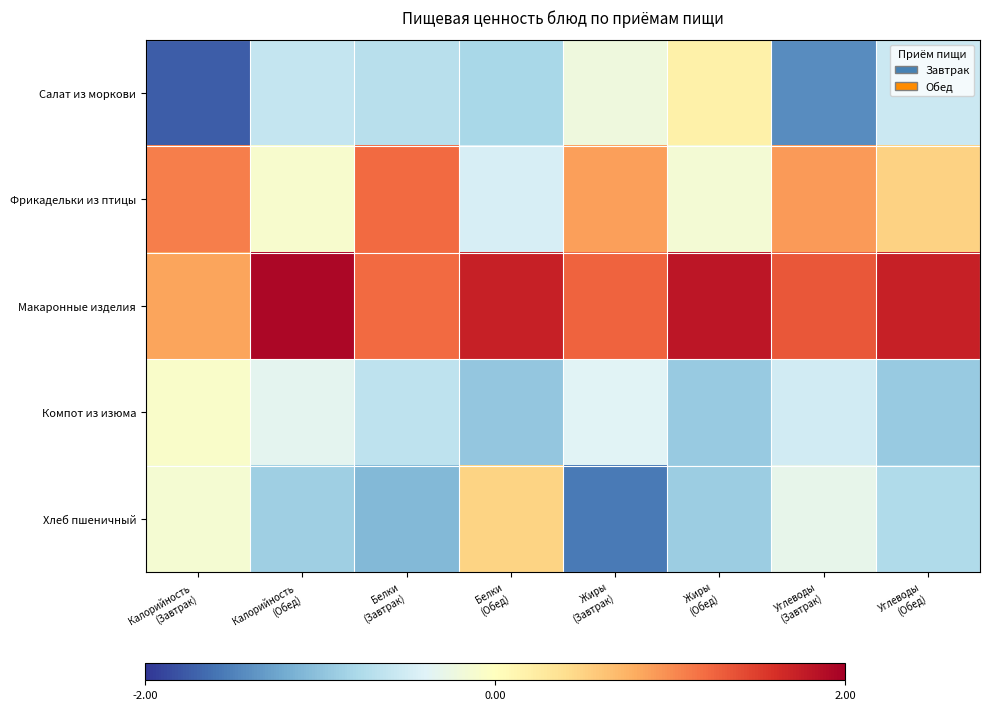

Reading right to left, what are all the values shown in this chart?

Салат из моркови: Углеводы
(Обед)=-0.6	Углеводы
(Завтрак)=-1.4	Жиры
(Обед)=0.2	Жиры
(Завтрак)=-0.2	Белки
(Обед)=-0.8	Белки
(Завтрак)=-0.7	Калорийность
(Обед)=-0.6	Калорийность
(Завтрак)=-1.7
Фрикадельки из птицы: Углеводы
(Обед)=0.5	Углеводы
(Завтрак)=0.9	Жиры
(Обед)=-0.2	Жиры
(Завтрак)=0.9	Белки
(Обед)=-0.5	Белки
(Завтрак)=1.2	Калорийность
(Обед)=-0.1	Калорийность
(Завтрак)=1.1
Макаронные изделия: Углеводы
(Обед)=1.7	Углеводы
(Завтрак)=1.3	Жиры
(Обед)=1.8	Жиры
(Завтрак)=1.3	Белки
(Обед)=1.7	Белки
(Завтрак)=1.2	Калорийность
(Обед)=1.9	Калорийность
(Завтрак)=0.9
Компот из изюма: Углеводы
(Обед)=-0.9	Углеводы
(Завтрак)=-0.5	Жиры
(Обед)=-0.9	Жиры
(Завтрак)=-0.4	Белки
(Обед)=-1.0	Белки
(Завтрак)=-0.6	Калорийность
(Обед)=-0.3	Калорийность
(Завтрак)=-0.1
Хлеб пшеничный: Углеводы
(Обед)=-0.8	Углеводы
(Завтрак)=-0.3	Жиры
(Обед)=-0.9	Жиры
(Завтрак)=-1.6	Белки
(Обед)=0.5	Белки
(Завтрак)=-1.1	Калорийность
(Обед)=-0.9	Калорийность
(Завтрак)=-0.1